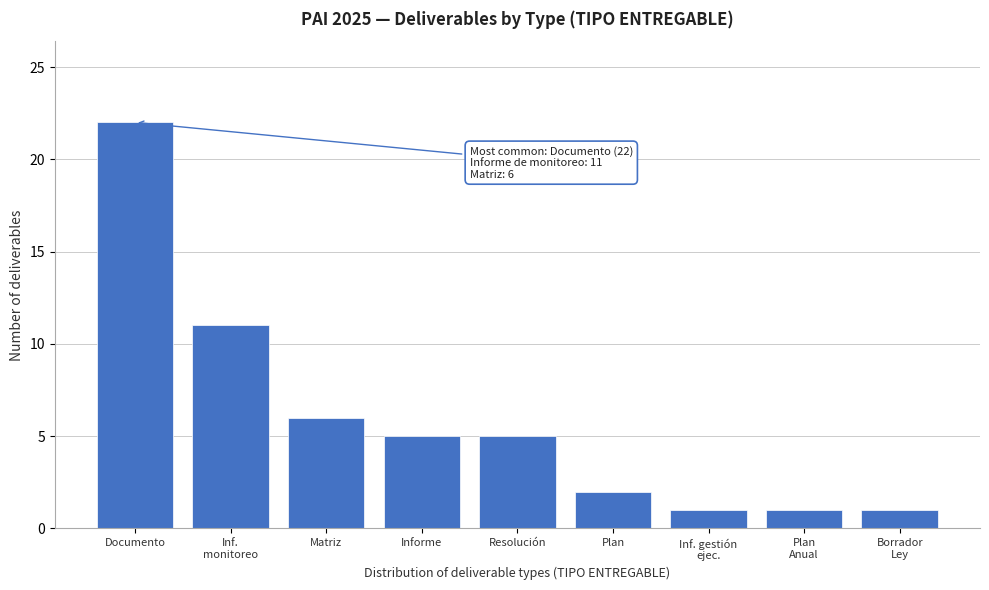

Reading right to left, list all the values displayed in this chart.

1	1	1	2	5	5	6	11	22